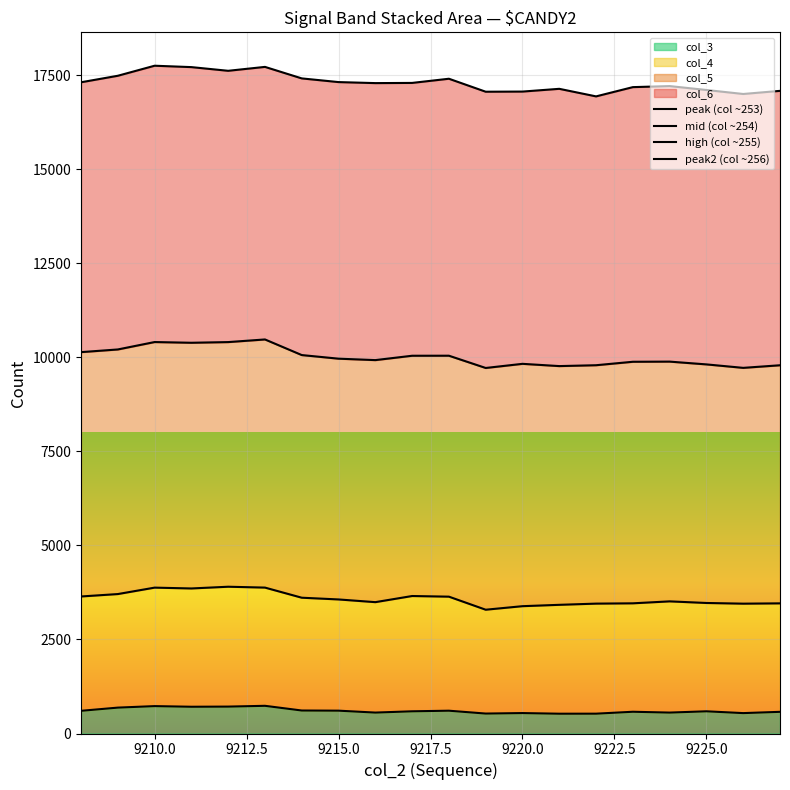

True or false: peak2 (col ~256) and peak (col ~253) cross at least once.

False